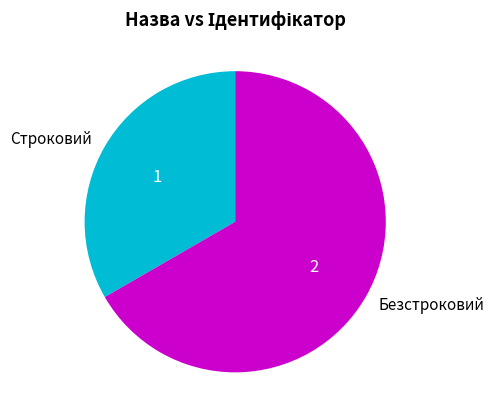

The Безстроковий slice represents 74% of the pie. True or false?

False